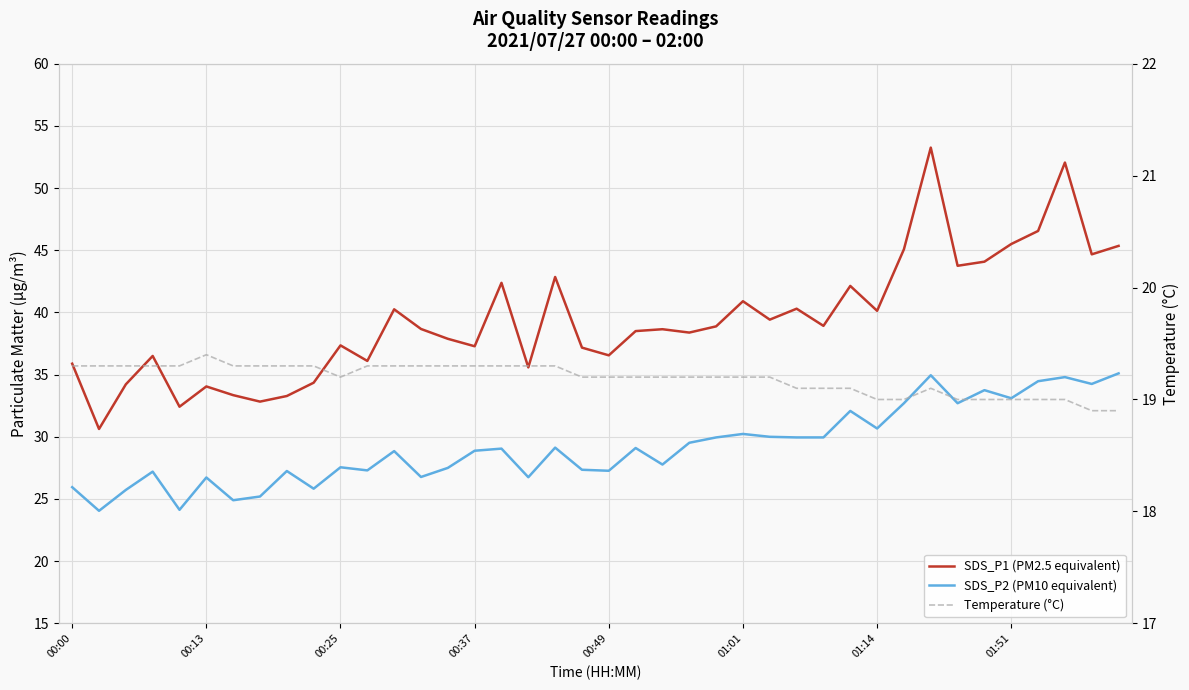

True or false: Temperature (°C) and SDS_P1 (PM2.5 equivalent) cross at least once.

False